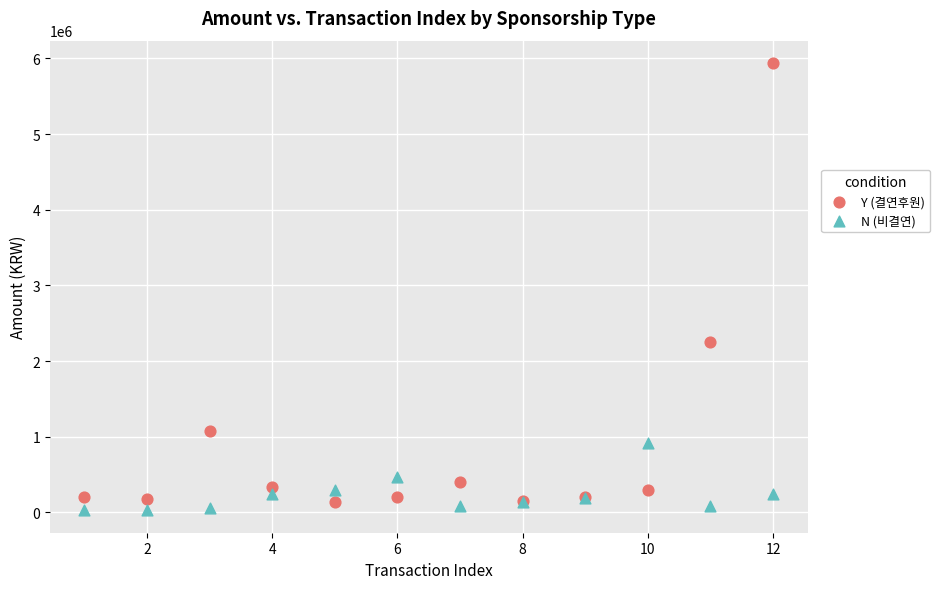

In the Y (결연후원) series, what Y value is closest to 3040000?

2250000